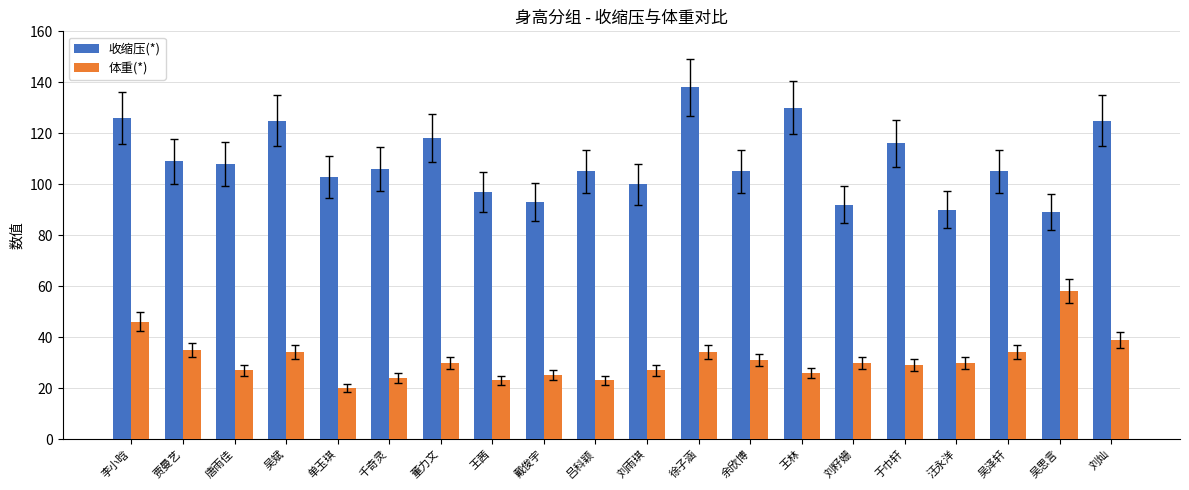

True or false: 体重(*) has a value of 35 at 王林.

False